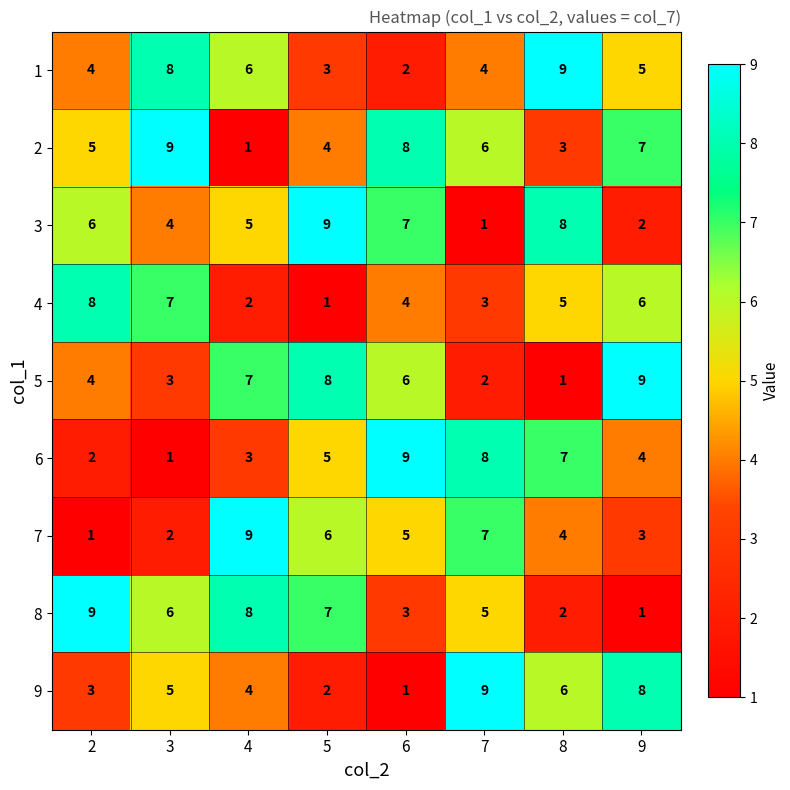

Which category has the lowest value in the 8 series?

9